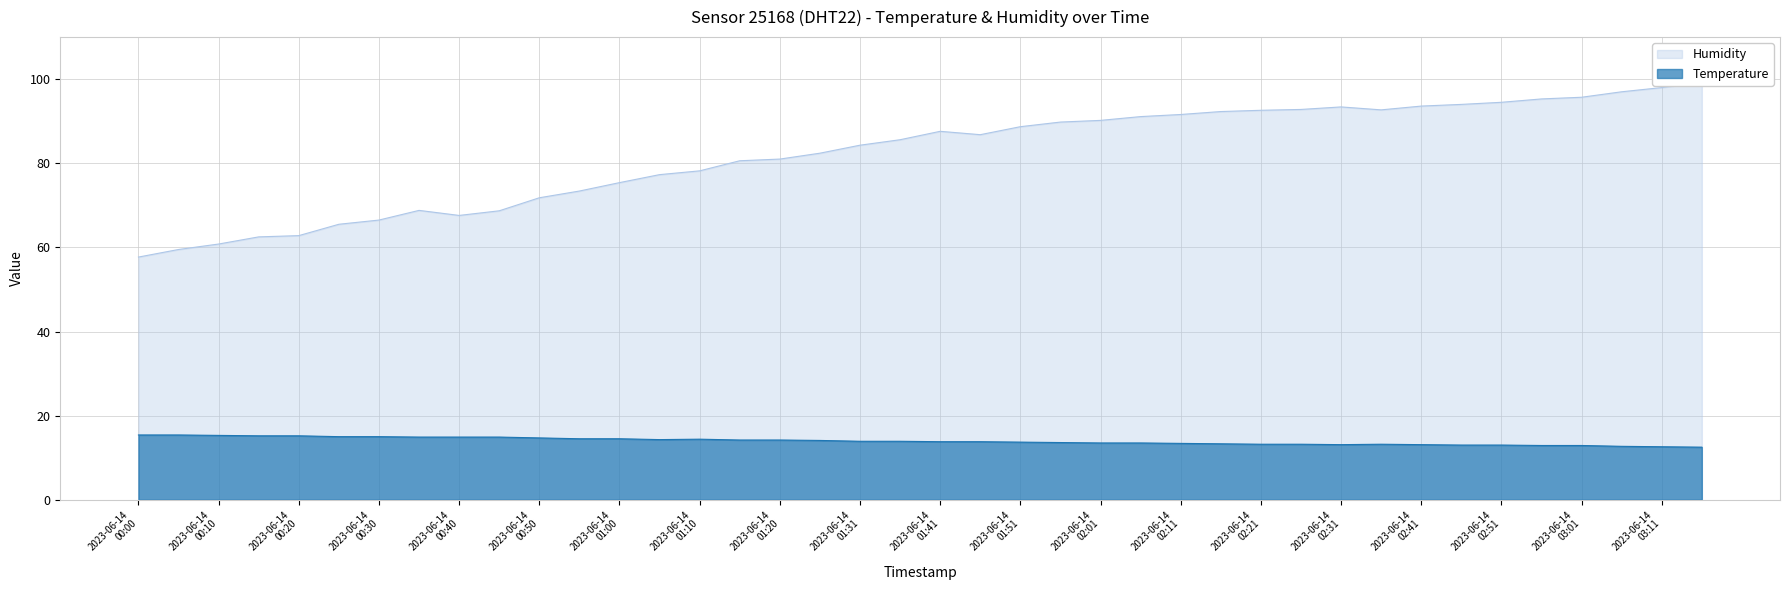

What is the lowest value of the Temperature series?

12.5